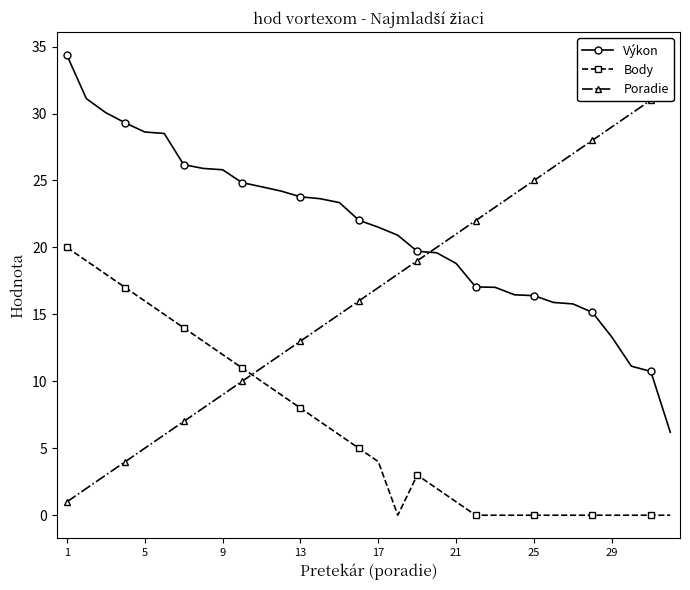

What is the sum of all Poradie values?

528.0